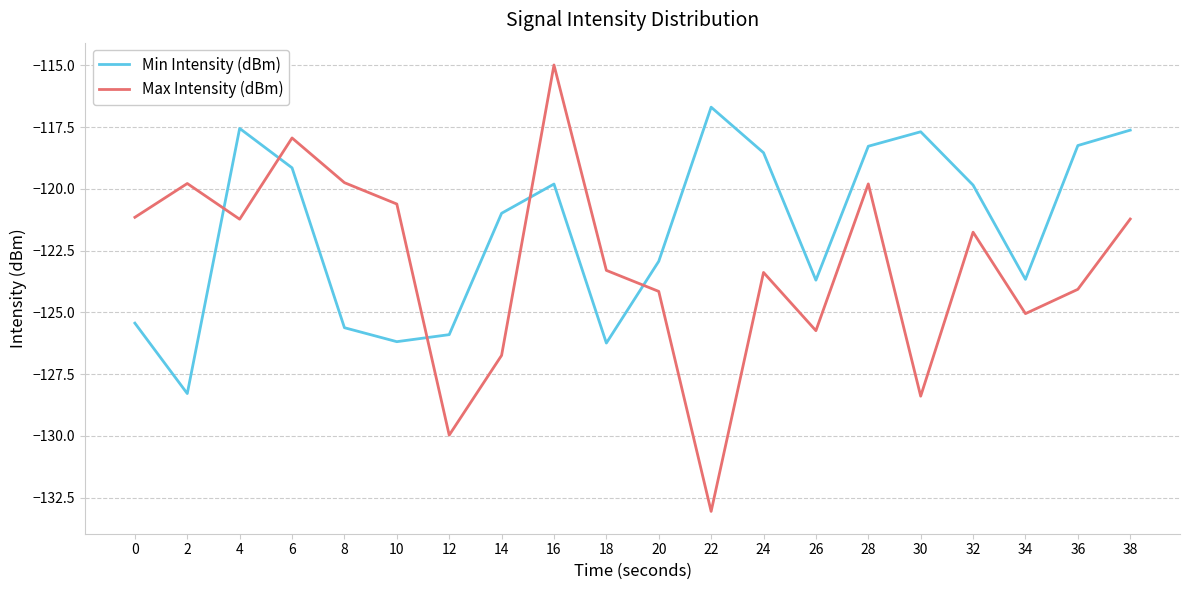

How many values in the Min Intensity (dBm) series exceed -119?

7